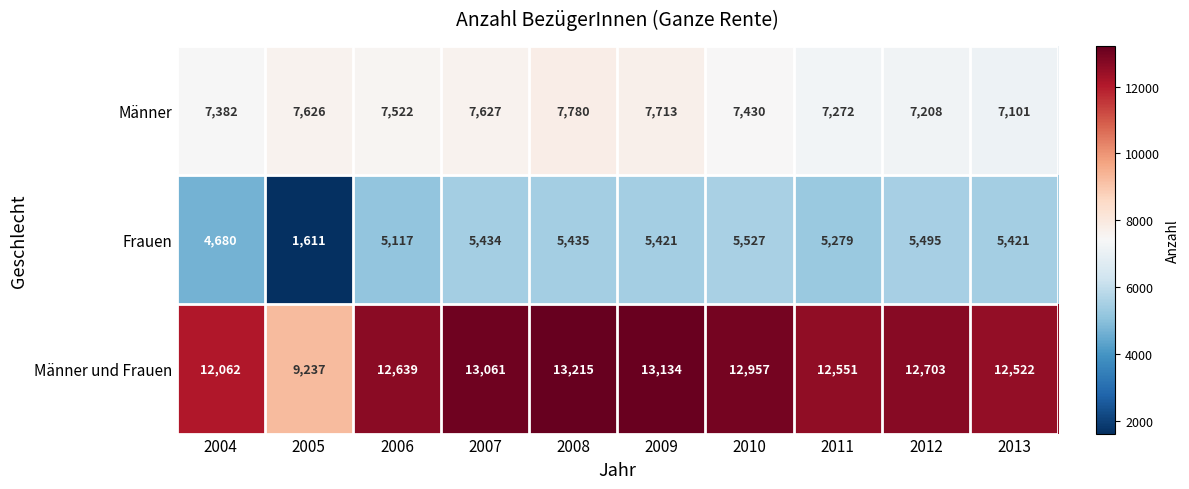

How many series are shown in this chart?

3